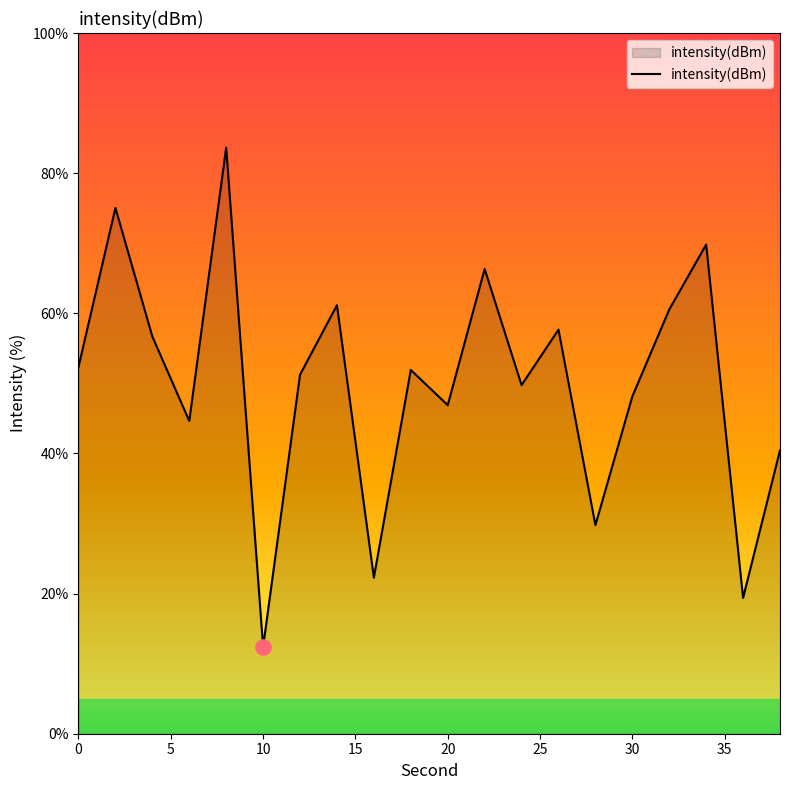

What is the minimum value shown in the chart?

12.4